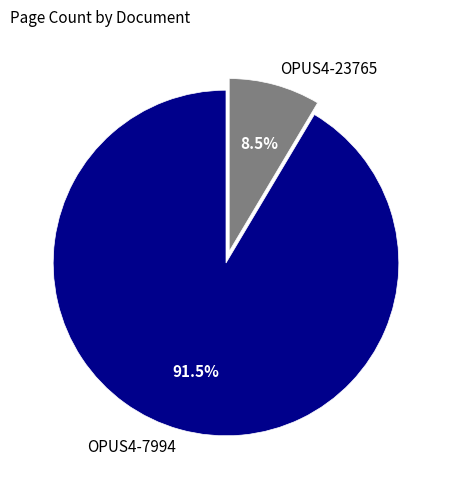

Which slice represents more than half of the pie?

OPUS4-7994